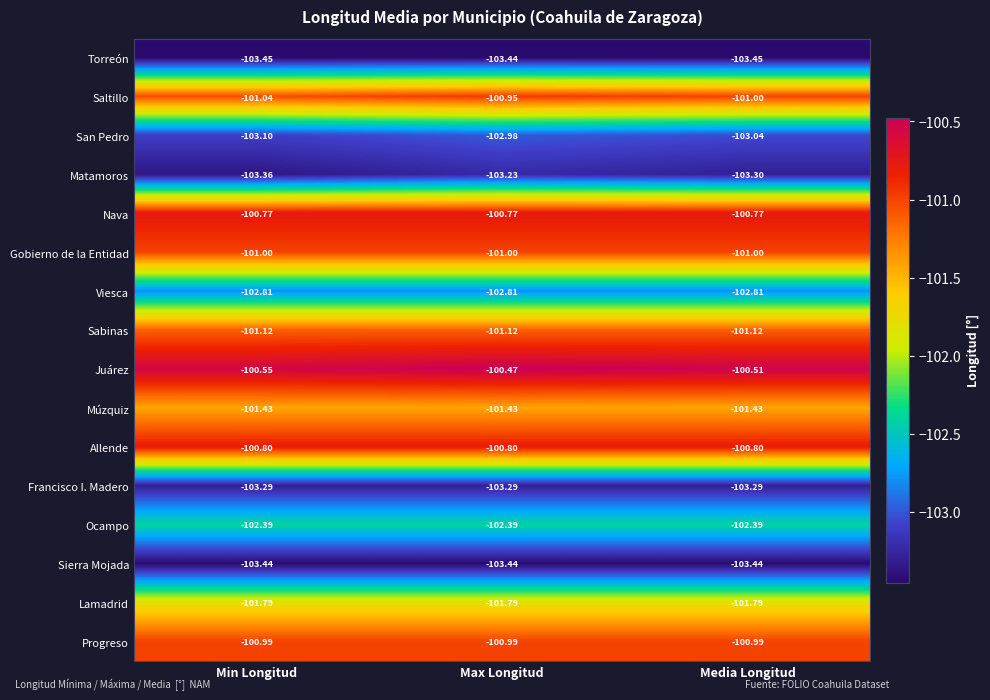

Where is Matamoros nearest to the value -103?

Max Longitud